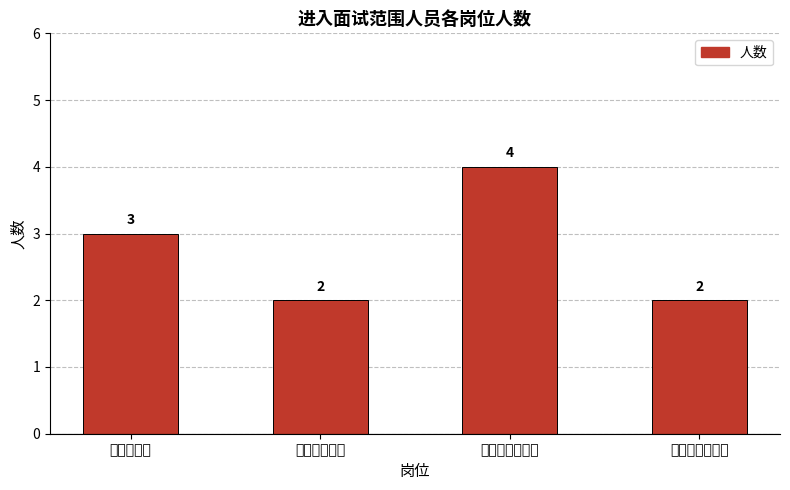

The value at 甲状腺外科医师 is 7. True or false?

False